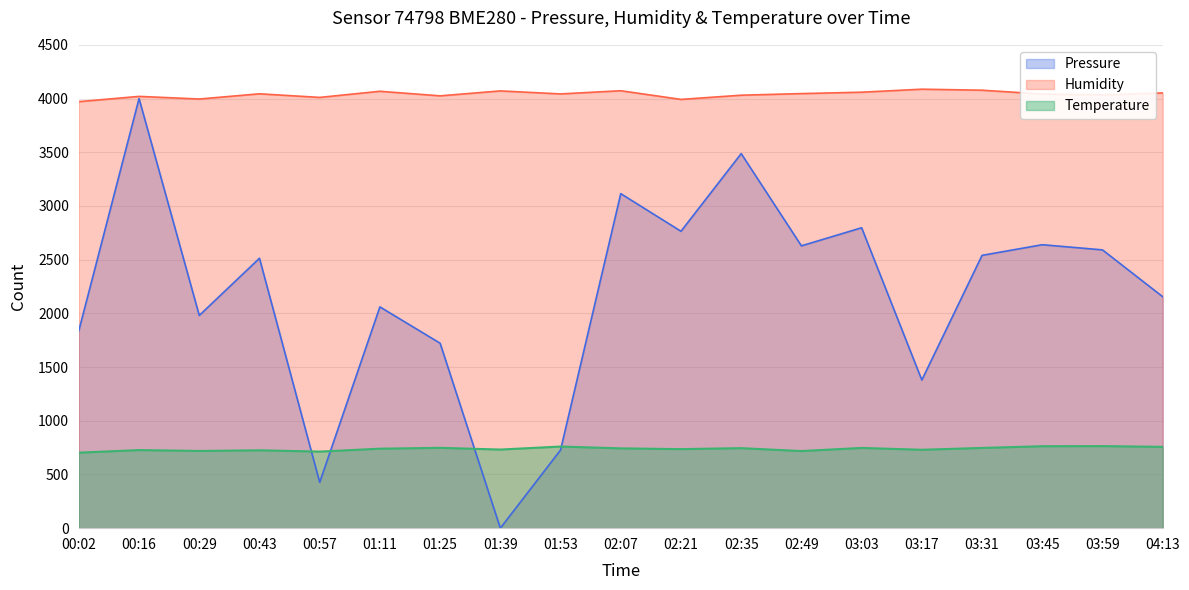

Reading right to left, what are all the values shown in this chart?

Pressure: 2155.0	2591.0	2639.1	2539.9	1379.2	2796.9	2628.5	3487.5	2764.2	3114.5	727.6	0.0	1721.8	2060.2	426.9	2513.0	1980.8	4000.0	1839.3
Humidity: 4052.0	4034.0	4042.0	4077.5	4087.0	4059.0	4046.0	4031.0	3992.0	4072.5	4043.0	4071.0	4025.0	4067.5	4010.5	4044.0	3995.5	4020.0	3971.0
Temperature: 757.0	764.0	763.0	747.0	730.0	747.0	718.0	745.0	736.0	743.0	760.0	732.0	748.0	740.0	713.0	725.0	719.0	727.0	703.0